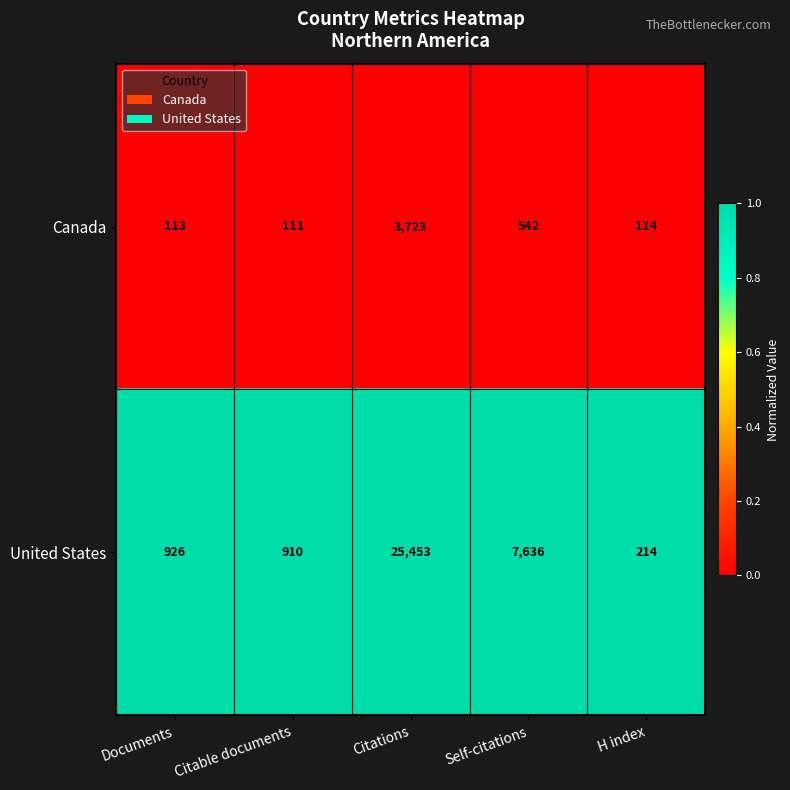

True or false: United States has a value of 25453 at Citations.

True